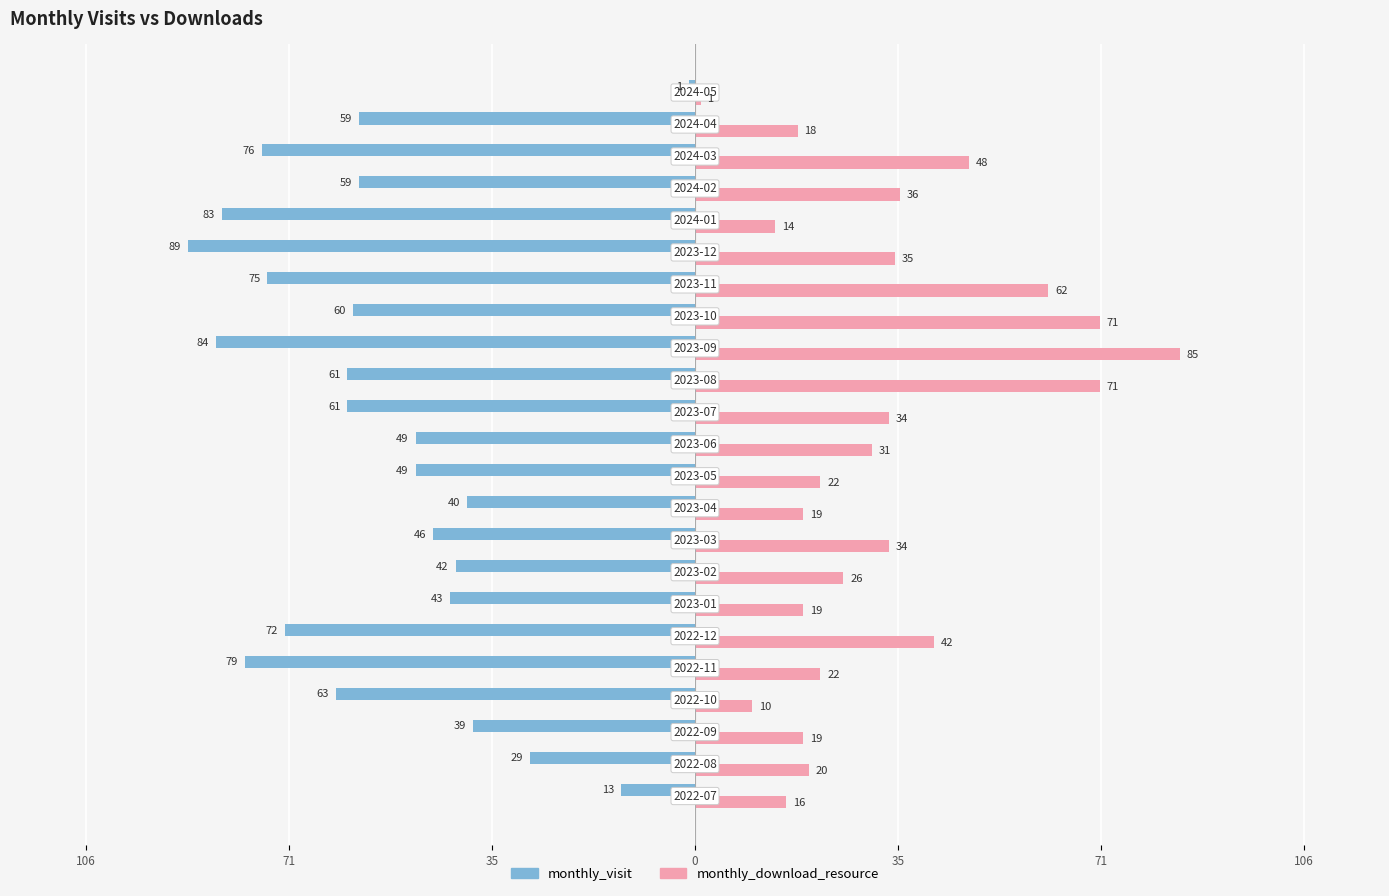

Reading left to right, what are all the values shown in this chart?

monthly_visit: -13	-29	-39	-63	-79	-72	-43	-42	-46	-40	-49	-49	-61	-61	-84	-60	-75	-89	-83	-59	-76	-59	-1
monthly_download_resource: 16	20	19	10	22	42	19	26	34	19	22	31	34	71	85	71	62	35	14	36	48	18	1